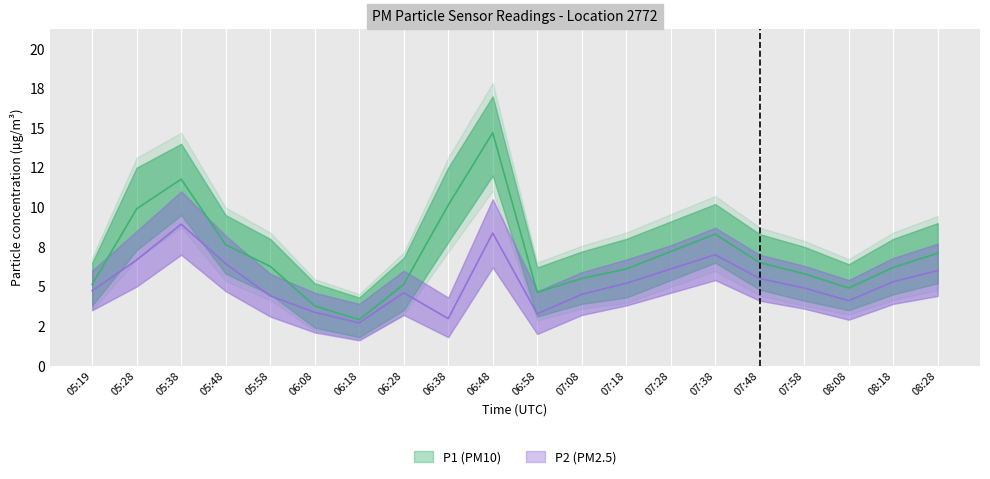

Reading left to right, transcribe all the data shown in this chart.

P1: 5.1	9.9	11.8	7.6	6.3	3.8	2.9	5.1	10.1	14.7	4.6	5.5	6.1	7.2	8.3	6.5	5.8	4.9	6.2	7.1
P1_upper: 6.5	12.5	14.0	9.5	8.0	5.2	4.3	6.8	12.5	17.0	6.2	7.2	8.0	9.1	10.2	8.3	7.5	6.4	8.0	9.0
P1_lower: 3.8	7.3	9.5	5.8	4.5	2.4	1.8	3.5	7.8	12.0	3.1	3.9	4.3	5.4	6.5	4.8	4.1	3.5	4.5	5.2
P2: 4.7	6.7	8.9	6.4	4.4	3.4	2.7	4.6	3.0	8.4	3.3	4.5	5.2	6.1	7.0	5.5	4.9	4.1	5.3	6.0
P2_upper: 6.0	8.5	11.0	8.2	5.8	4.6	3.9	6.0	4.3	10.5	4.7	5.9	6.7	7.6	8.7	7.0	6.3	5.4	6.8	7.7
P2_lower: 3.5	5.0	7.0	4.7	3.1	2.1	1.6	3.2	1.8	6.2	2.0	3.2	3.8	4.6	5.4	4.1	3.6	2.9	3.9	4.4